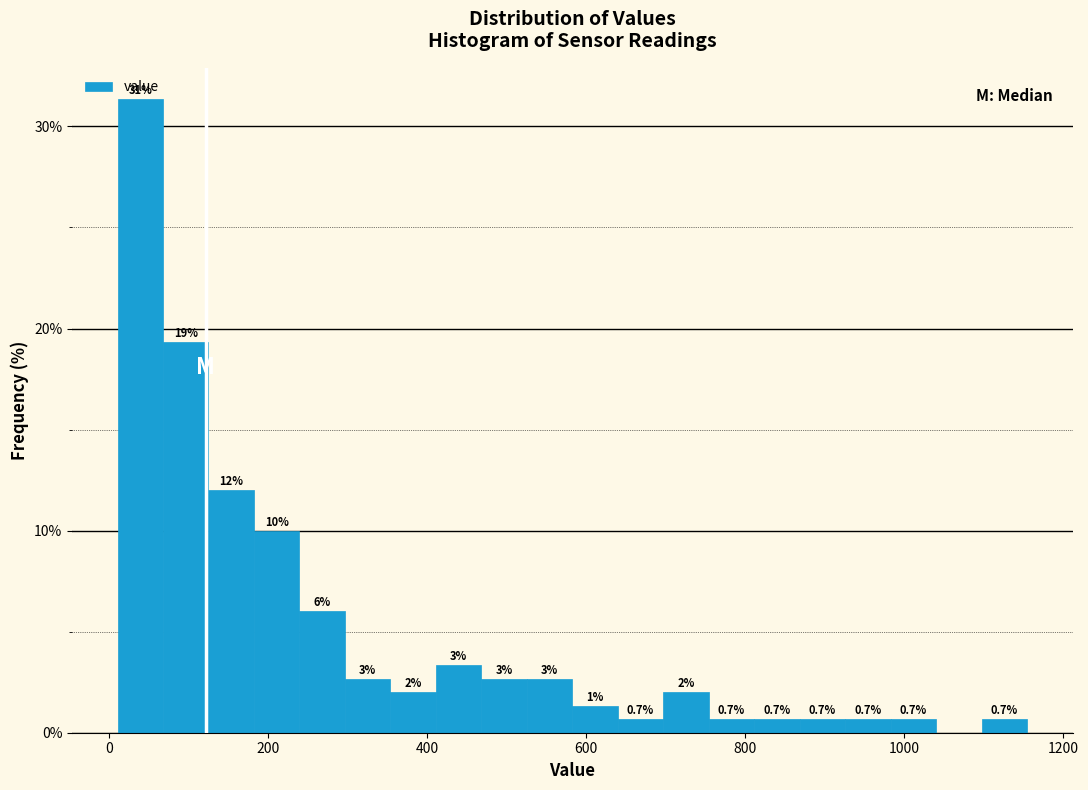

Around what value on the x-axis is the tallest bar? Give the approximate position of its centre, as read against the axis.

40